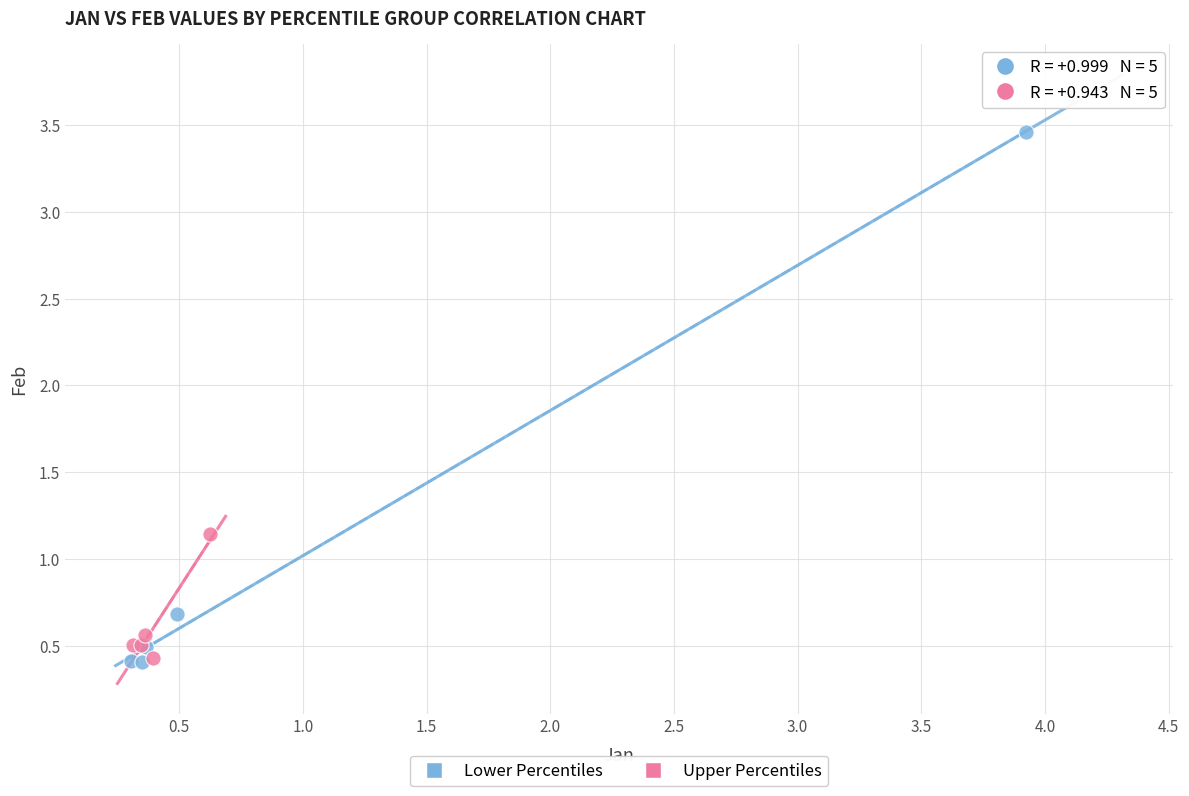

Which series has the largest Y range (max minus min)?

Lower Percentiles